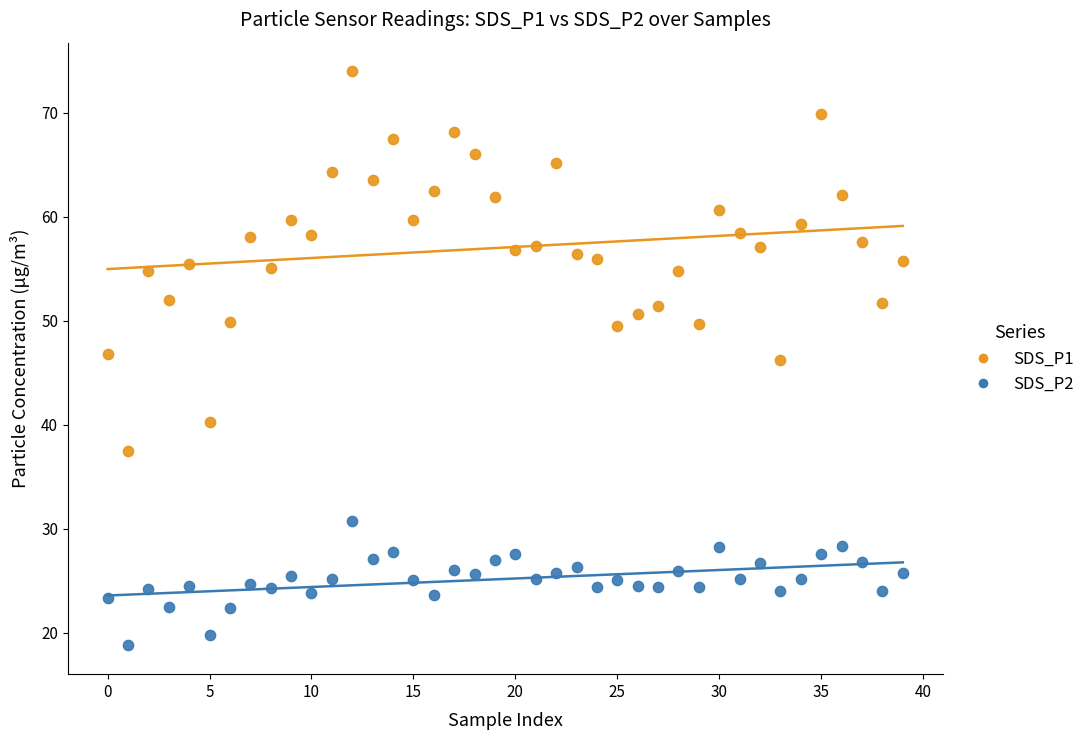

Which series has the largest Y range (max minus min)?

SDS_P1